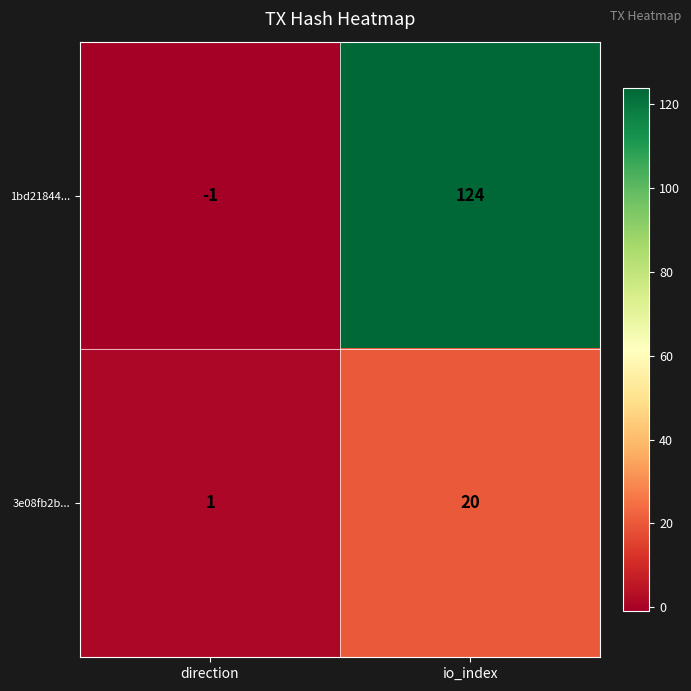

What is the difference between the 1bd21844... values at direction and io_index?

125